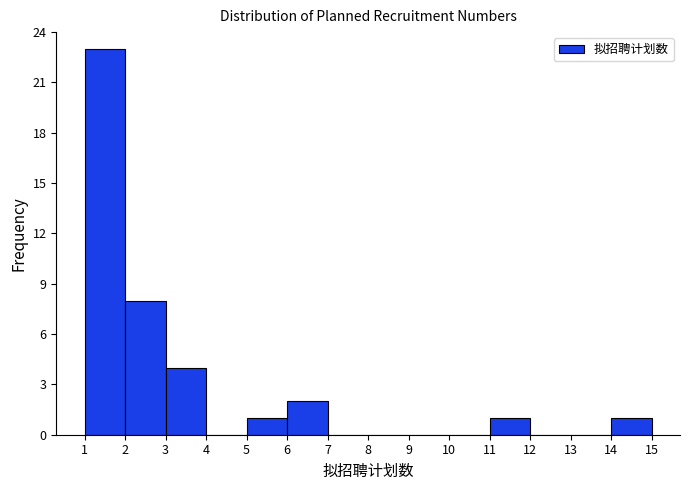

Reading left to right, list every bar in this chart as the range it spans on the x-axis followed by its height. The values are not printed on the chart, so give them approximately, as read against the axis.

1 to 2: 23
2 to 3: 8
3 to 4: 4
4 to 5: 0
5 to 6: 1
6 to 7: 2
7 to 8: 0
8 to 9: 0
9 to 10: 0
10 to 11: 0
11 to 12: 1
12 to 13: 0
13 to 14: 0
14 to 15: 1